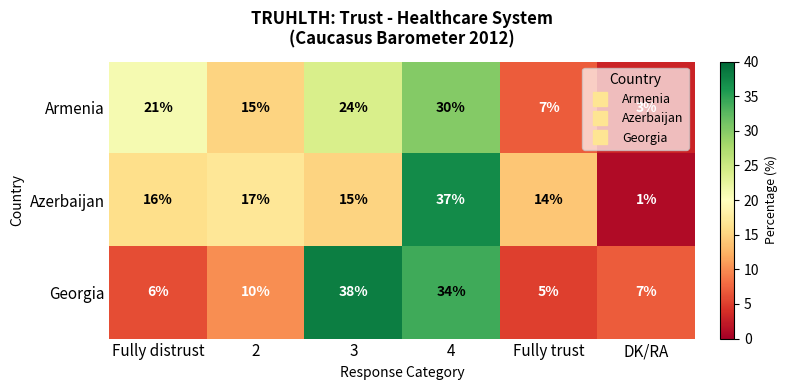

Is the value of Armenia at 2 greater than the value of Azerbaijan at 4?

No